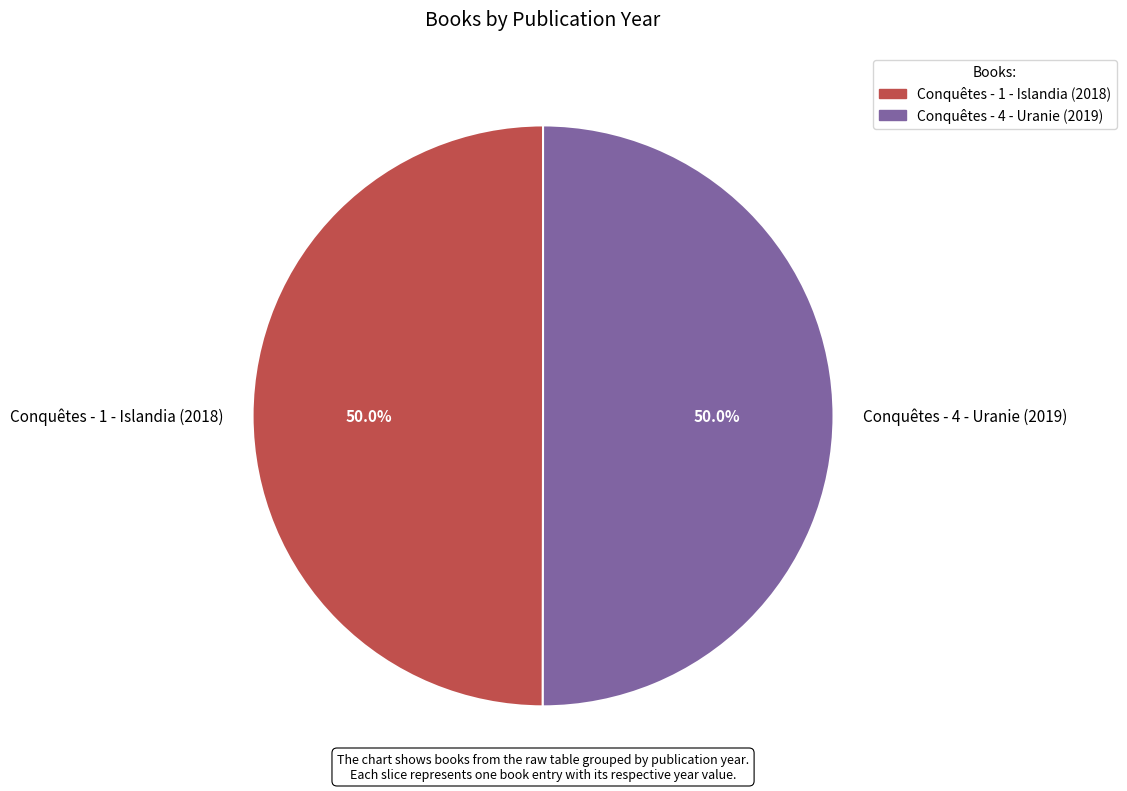

Approximately how many times larger is the value at Conquêtes - 1 - Islandia (2018) compared to Conquêtes - 4 - Uranie (2019)?

1.0